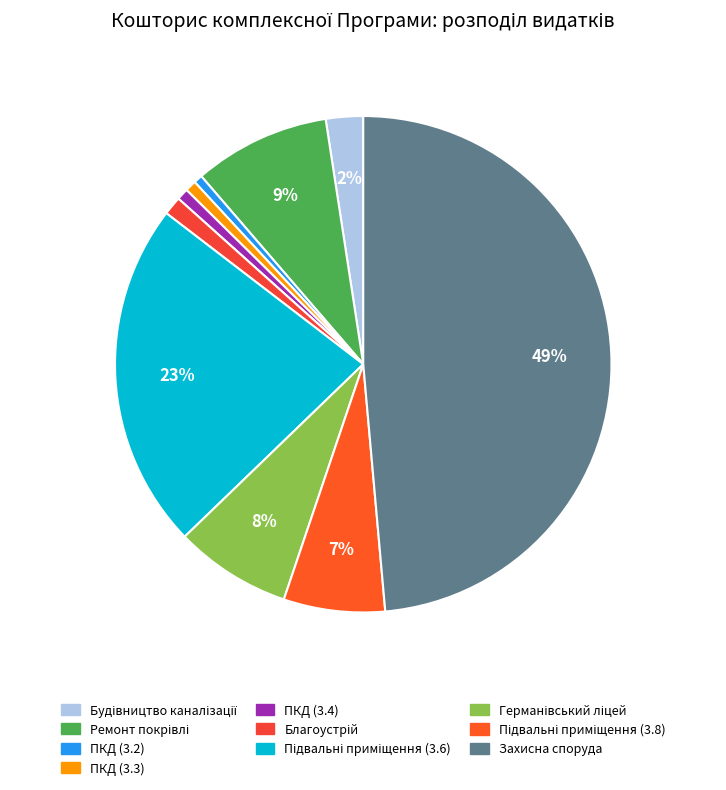

How many slices are in this pie chart?

10